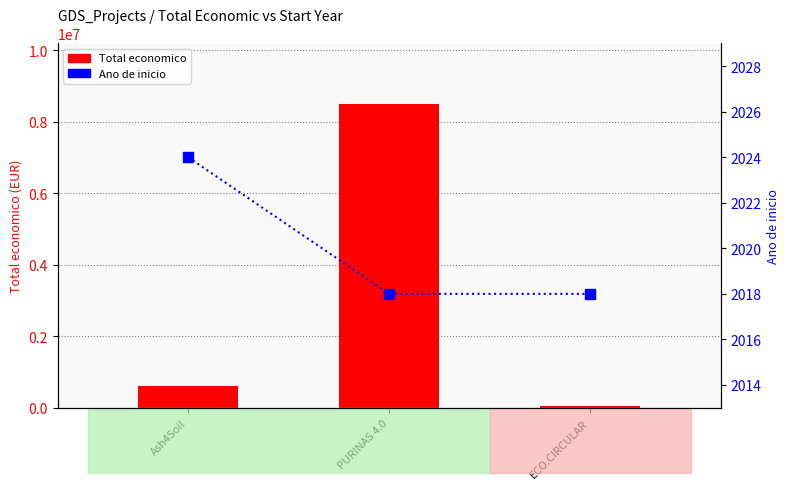

Rank the series by their average value, from highest to lowest.

Total economico, Ano de inicio